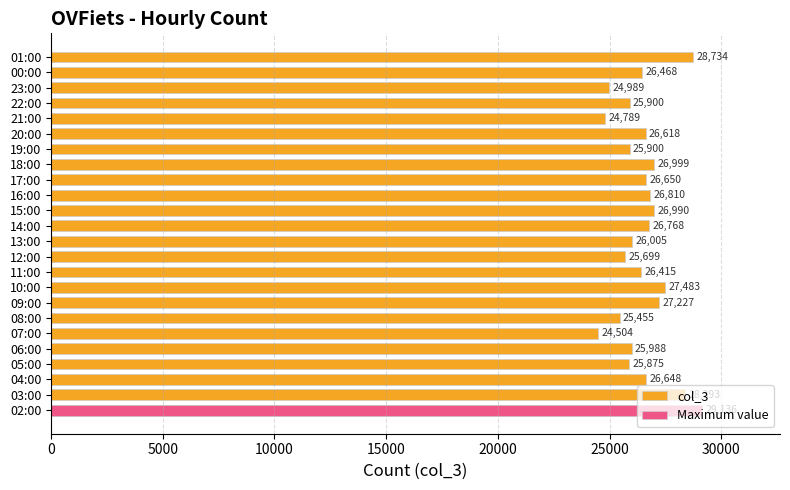

True or false: the data shows 39064 at 02:00.

False